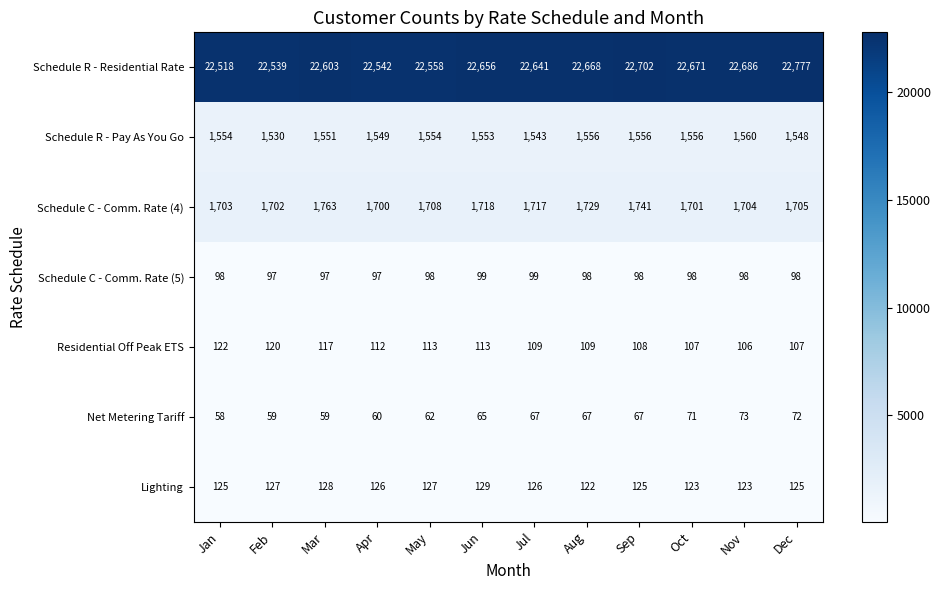

What is the difference between the maximum and minimum values in the Residential Off Peak ETS series?

16